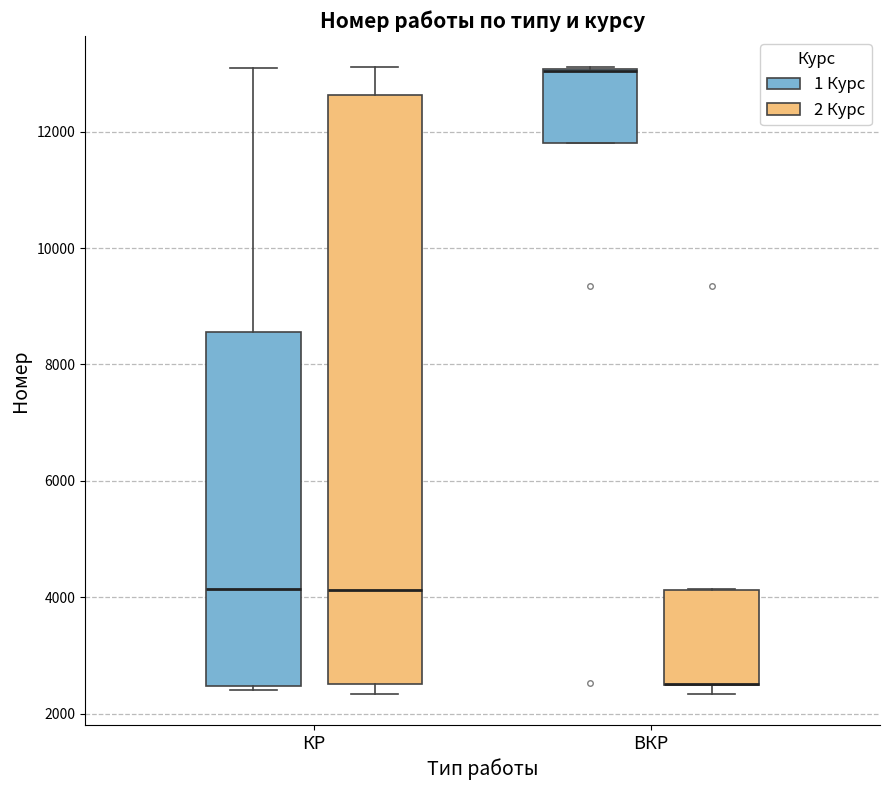

Which box is the tallest, from its lower edge to its upper edge?

КР (2 Курс)